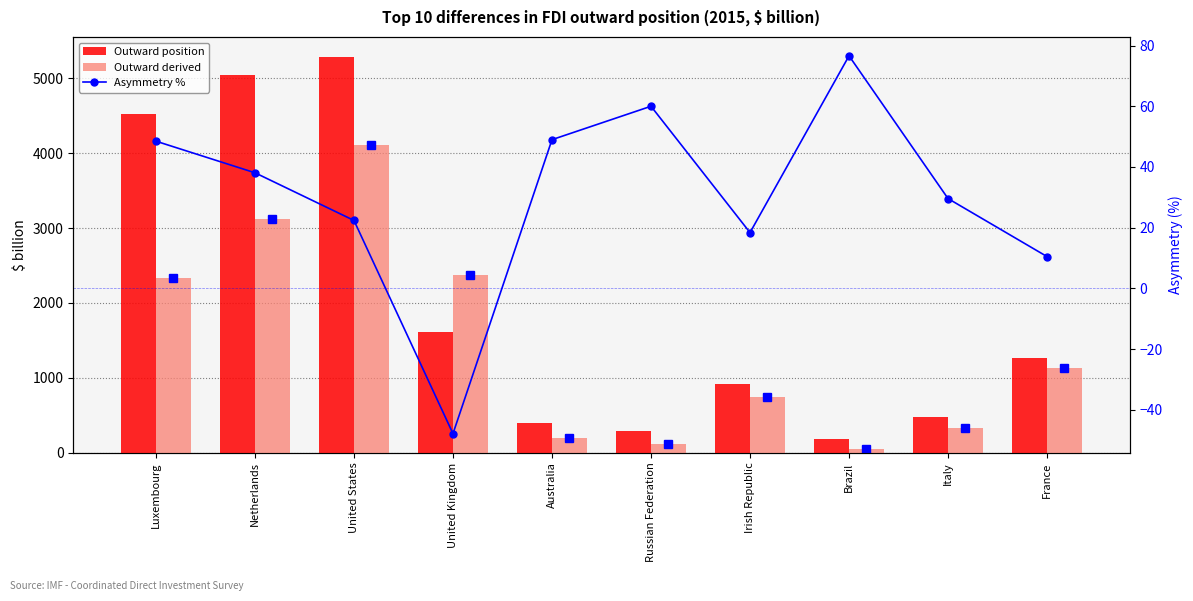

Is it true that Outward derived equals 2333.3 at Luxembourg?

True